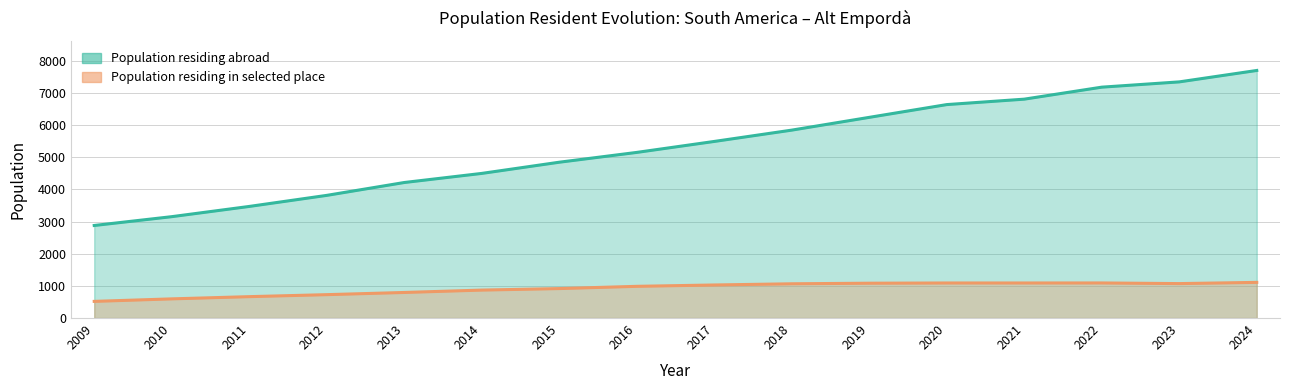

At 2017, list the series in order from smallest to largest.

Population residing in selected place, Population residing abroad